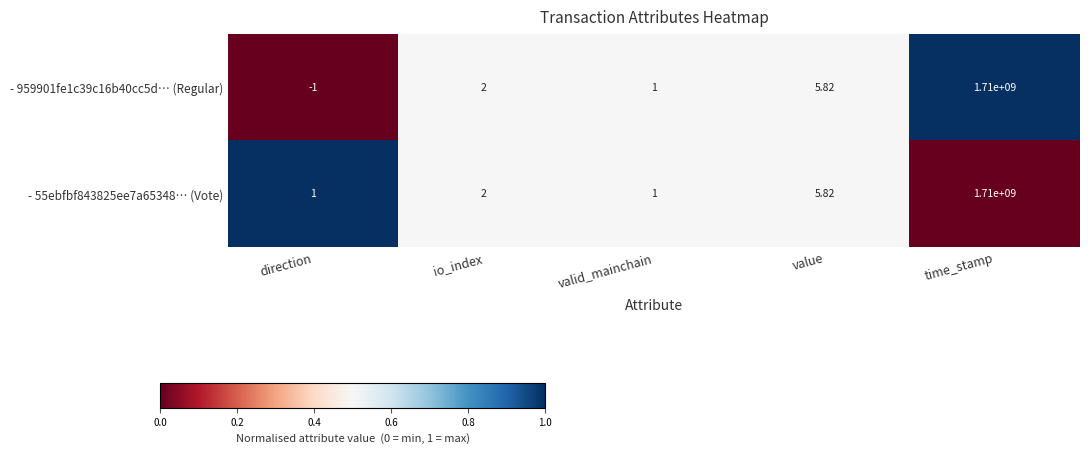

How many data points does each series have?

5